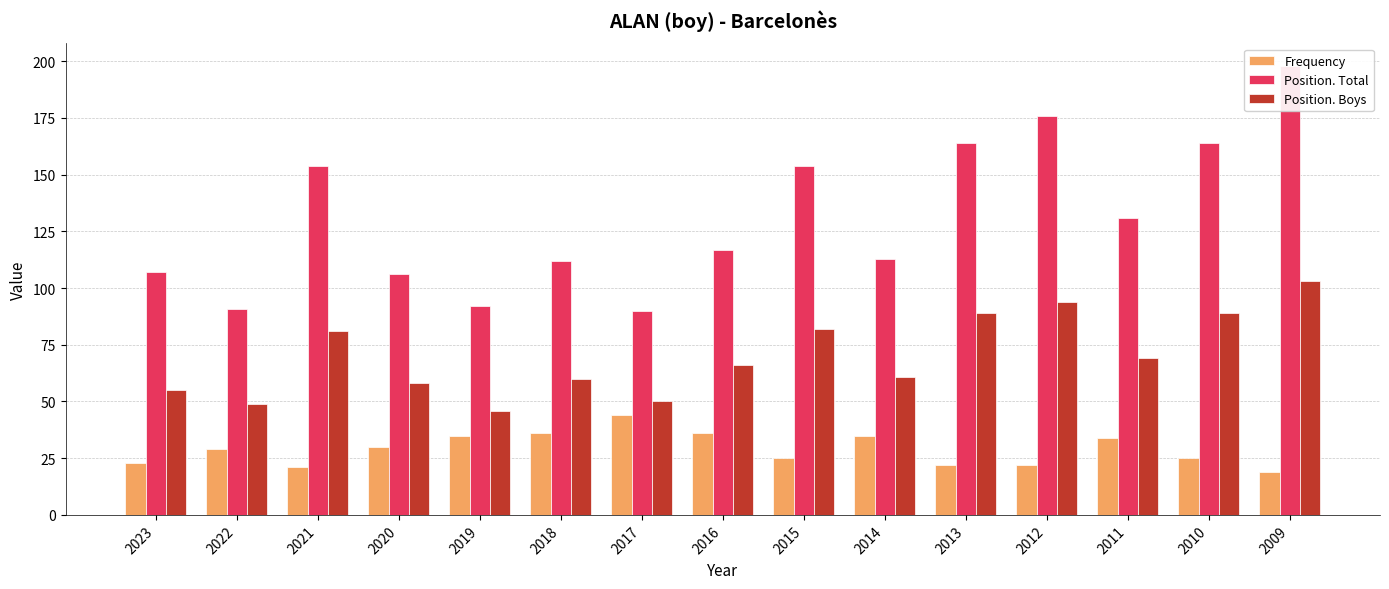

At which category does the chart reach its peak across all series?

2009